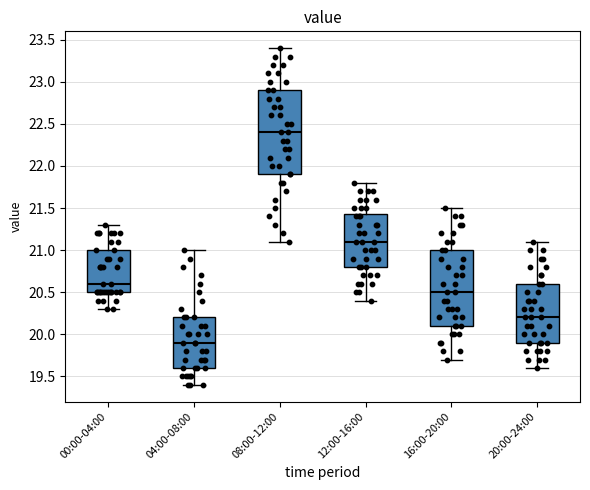

Which box's median line is the lowest?

04:00-08:00